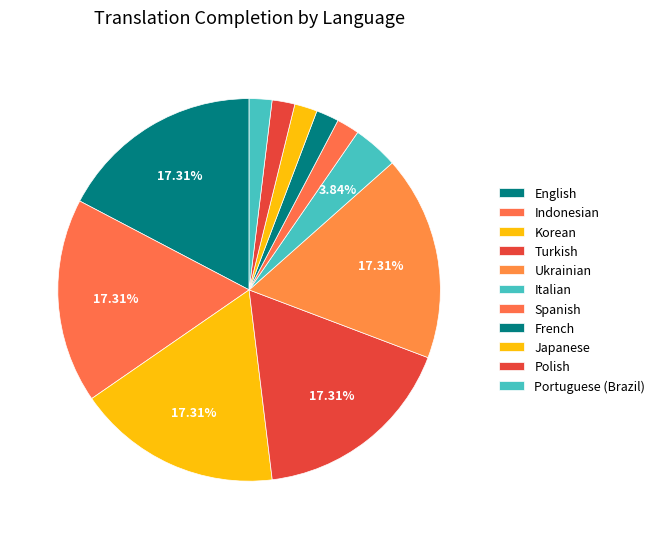

Does any single category account for the majority?

No